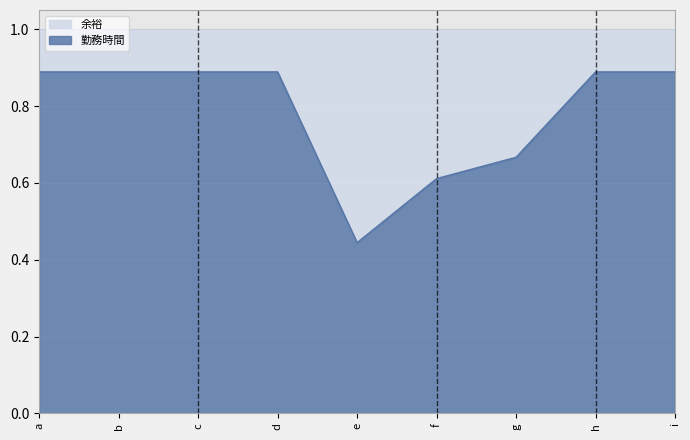

Which label corresponds to the smallest value in the chart?

e